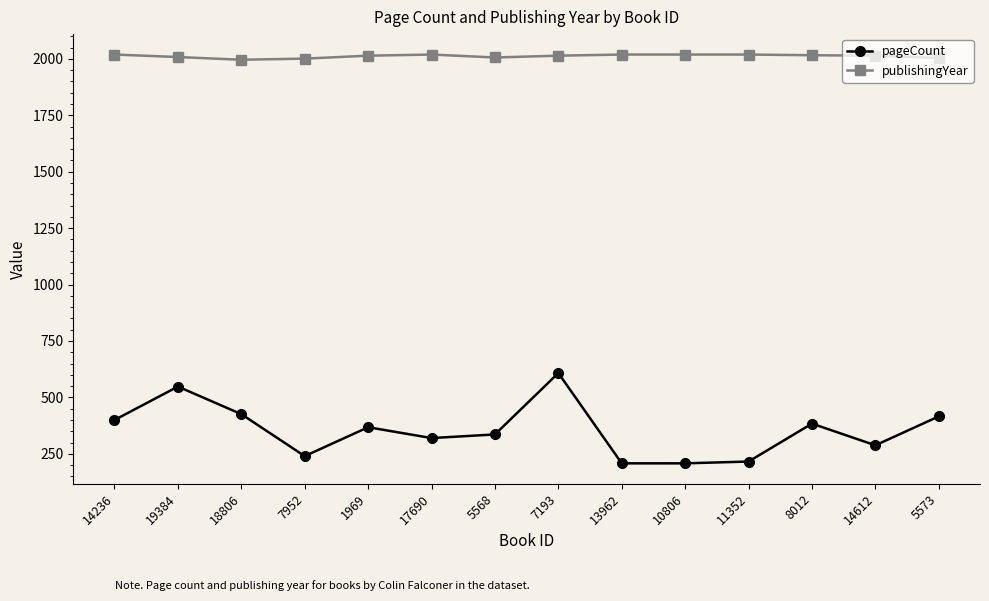

Between 10806 and 8012, which series saw the biggest shift?

pageCount